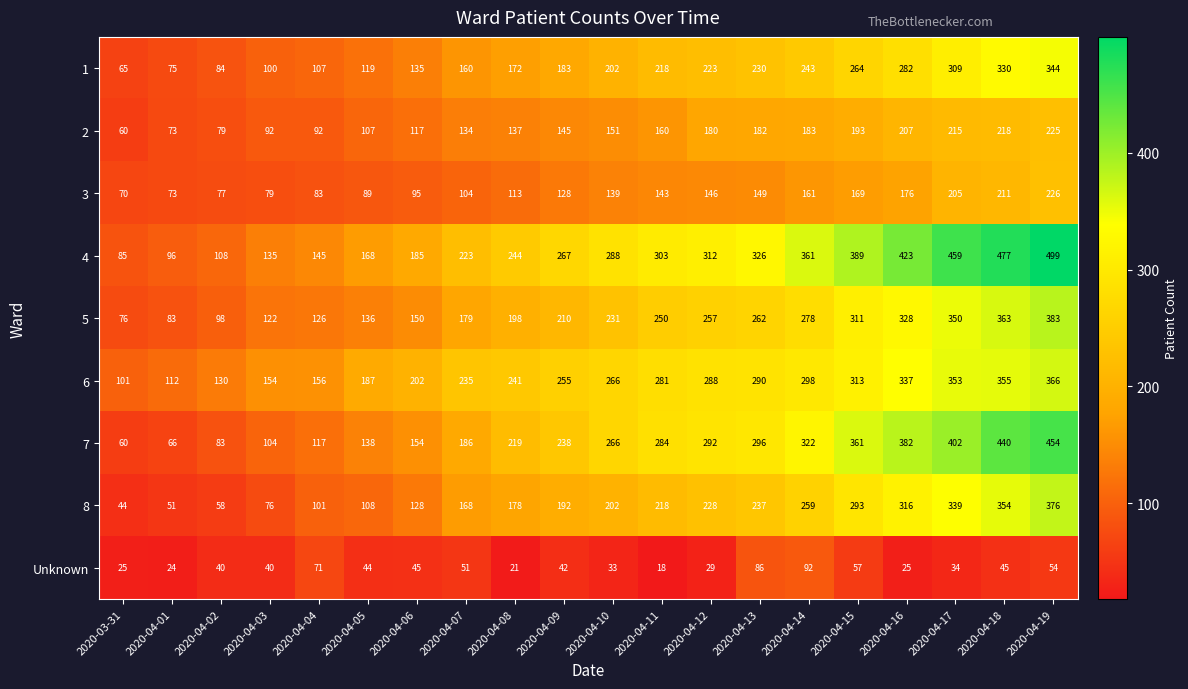

What is the difference between the highest and lowest values at 2020-04-05?

143